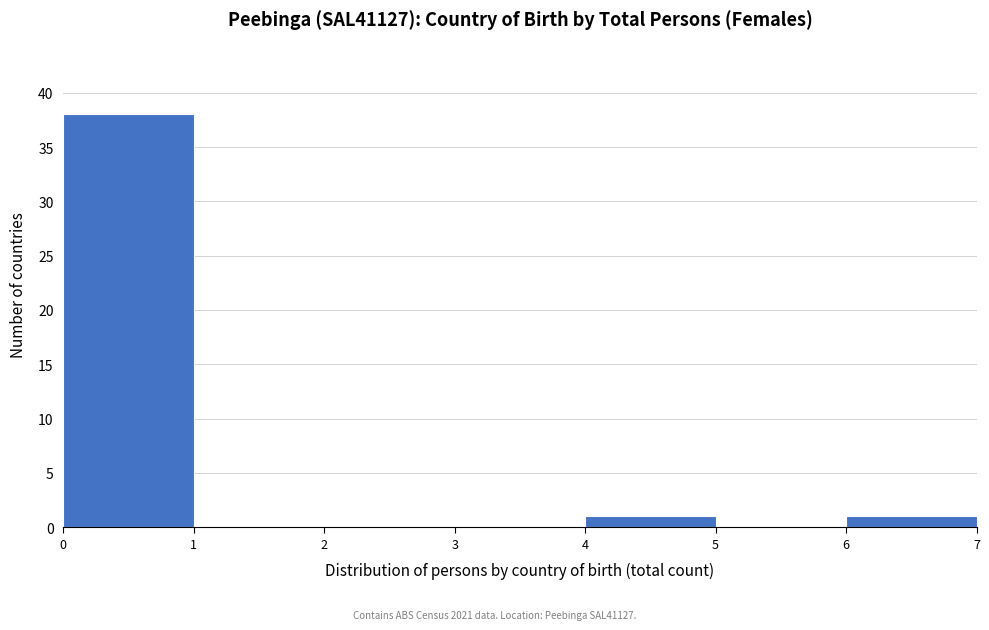

How tall is the bar that spans 4 to 5 on the x-axis? The values are not printed on the chart, so give them approximately, as read against the axis.

1